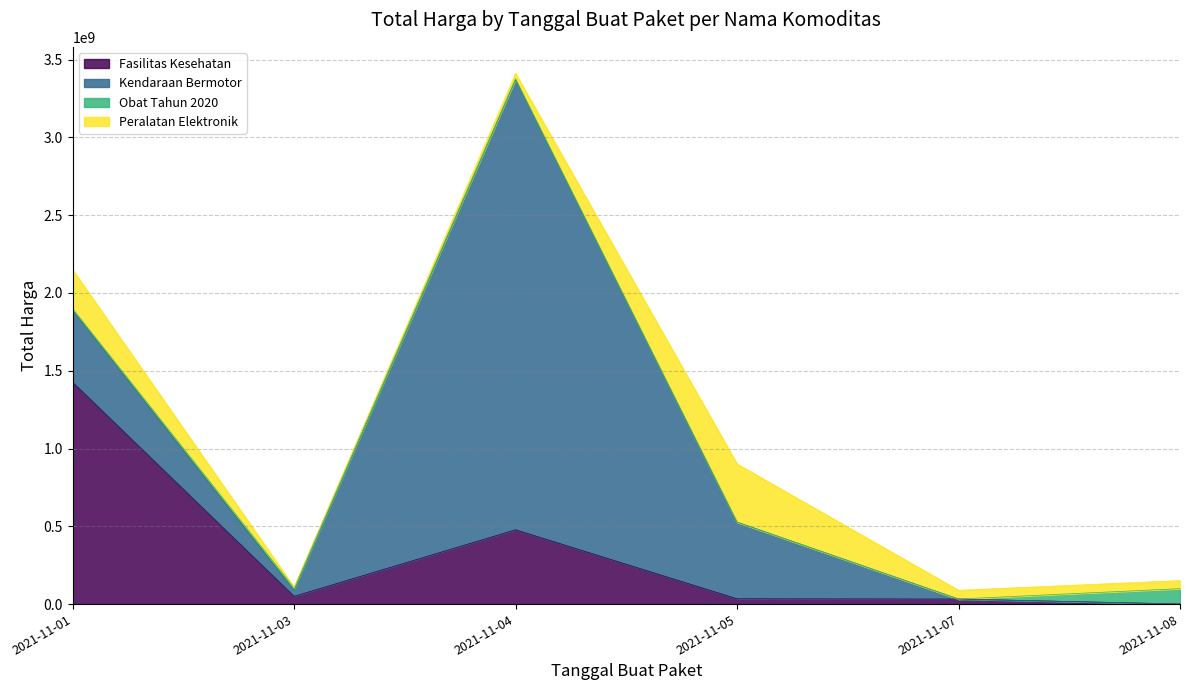

How many data points in Obat Tahun 2020 are less than 9180000?

3